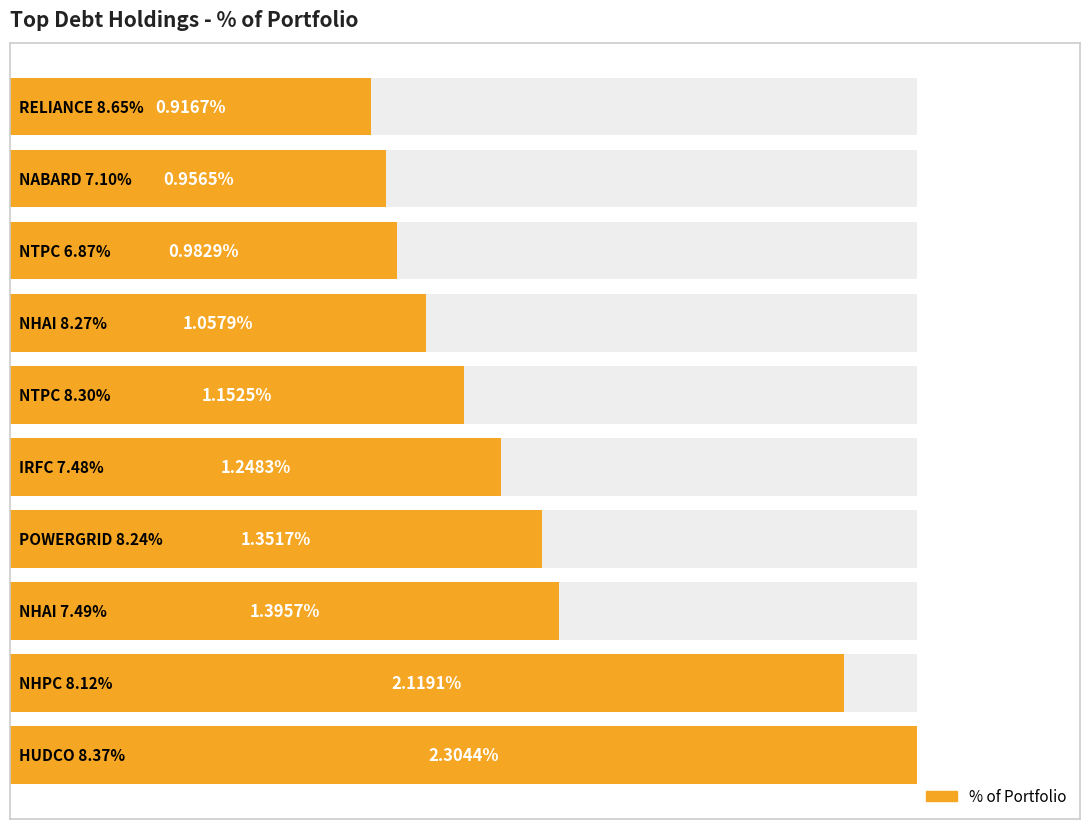

Count the number of data series in this chart.

1